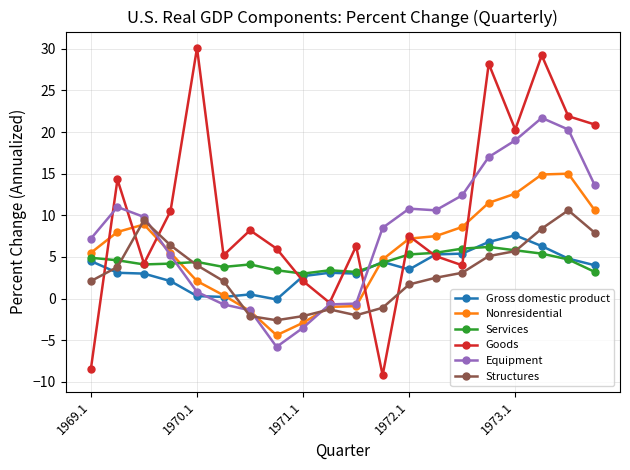

In Goods, how many points are lower than both neighbors (excluding endpoints)?

6